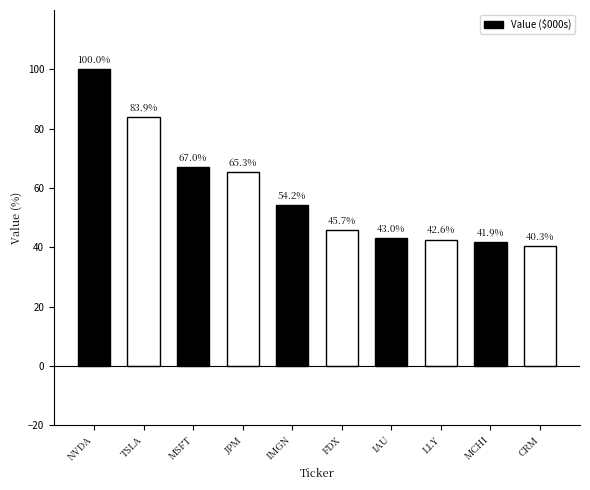

True or false: the data shows 88.9 at MSFT.

False